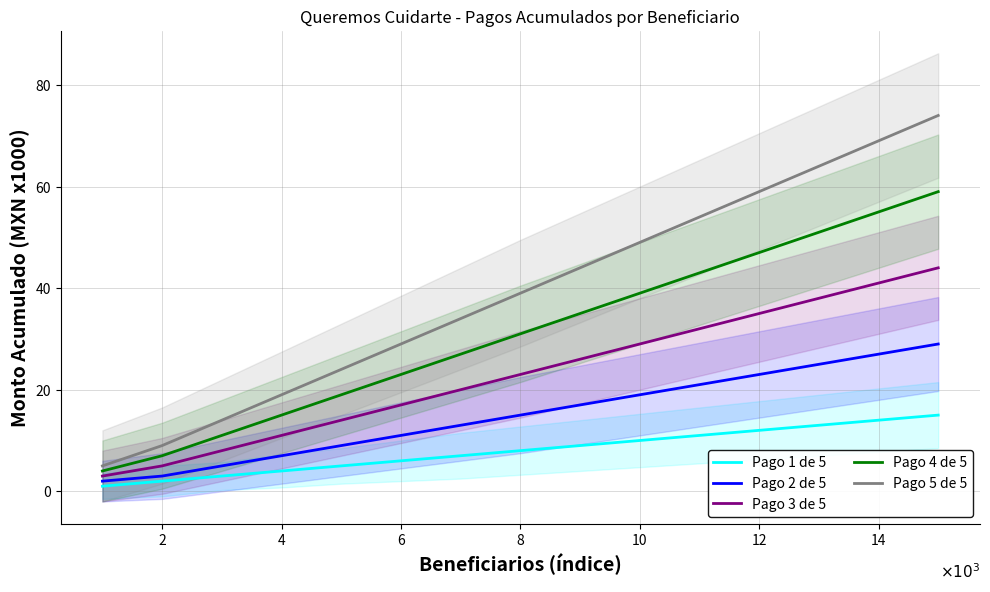

True or false: Pago 1 de 5 and Pago 2 de 5 cross at least once.

False